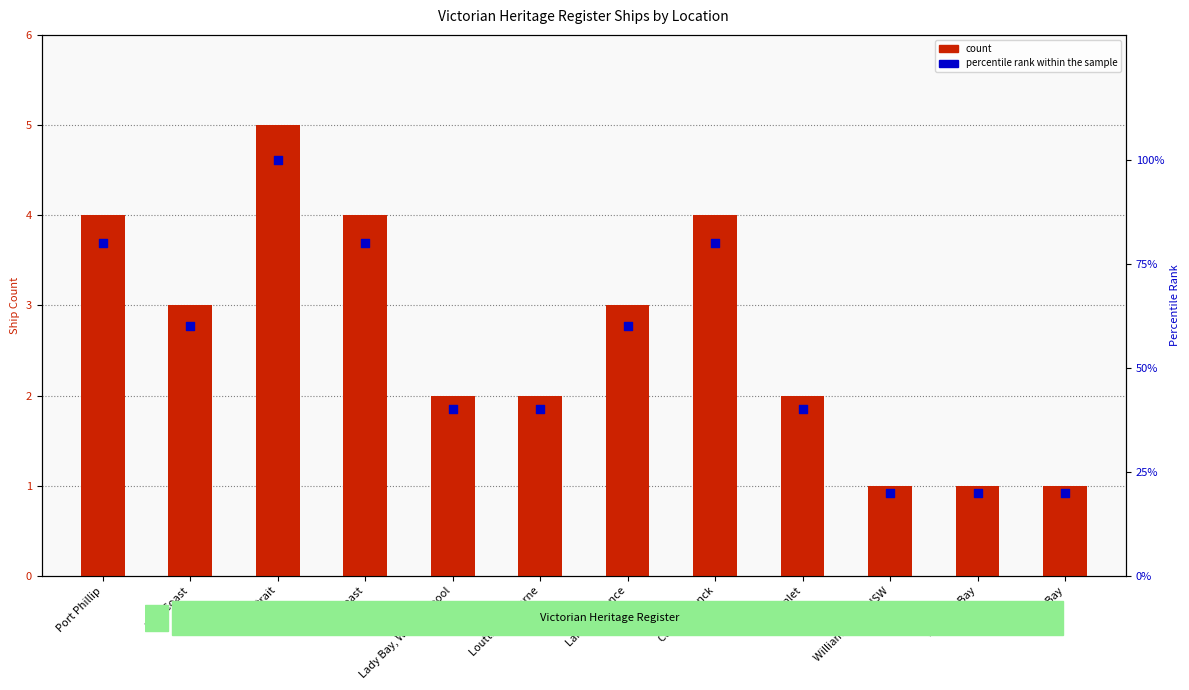

Which series contains the lowest Y value?

count